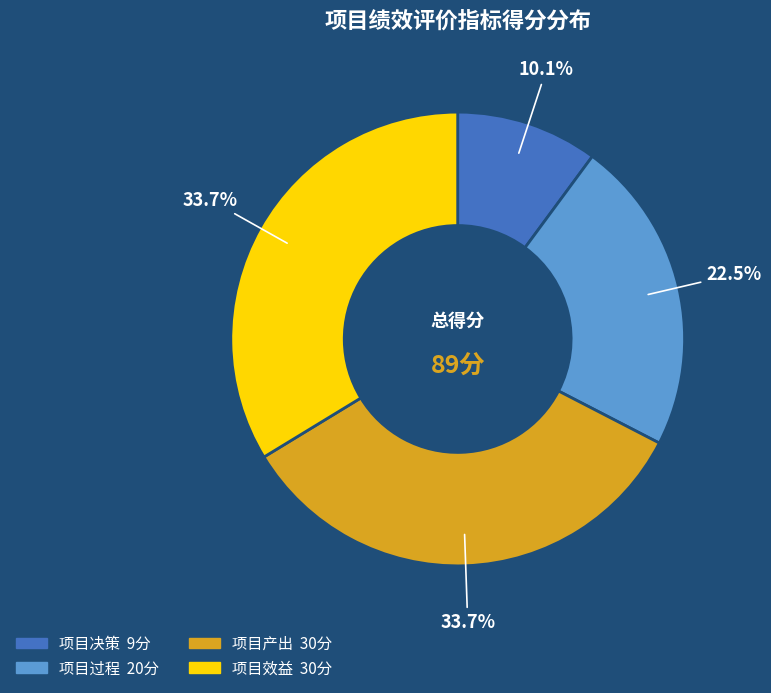

To the nearest percent, what is the difference between the largest and smallest slice percentages?

24%